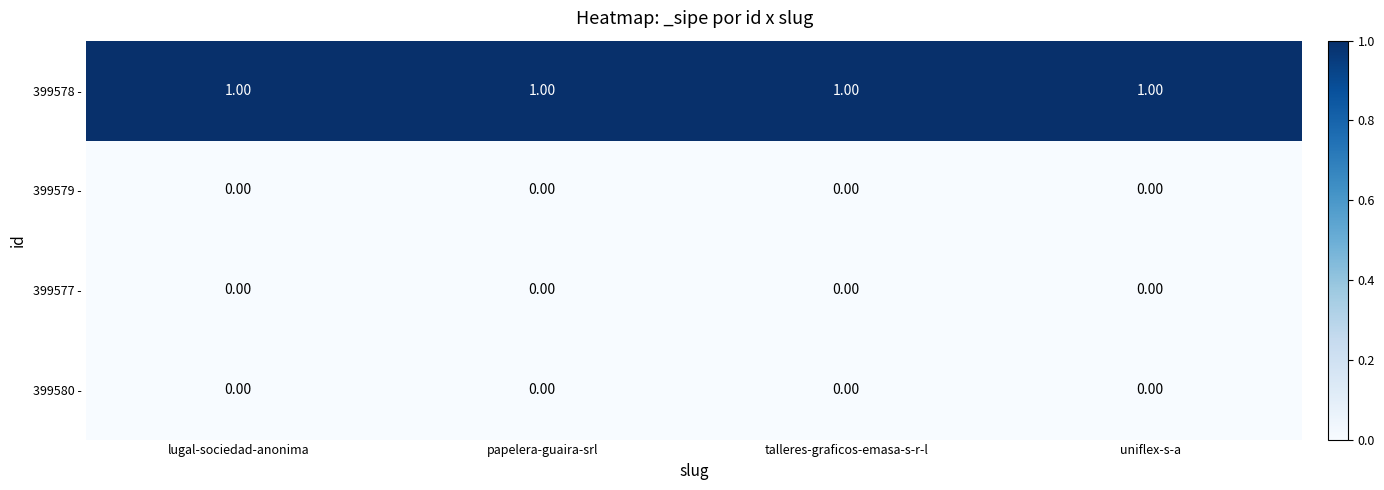

Which series has the largest total across all categories?

399578 -